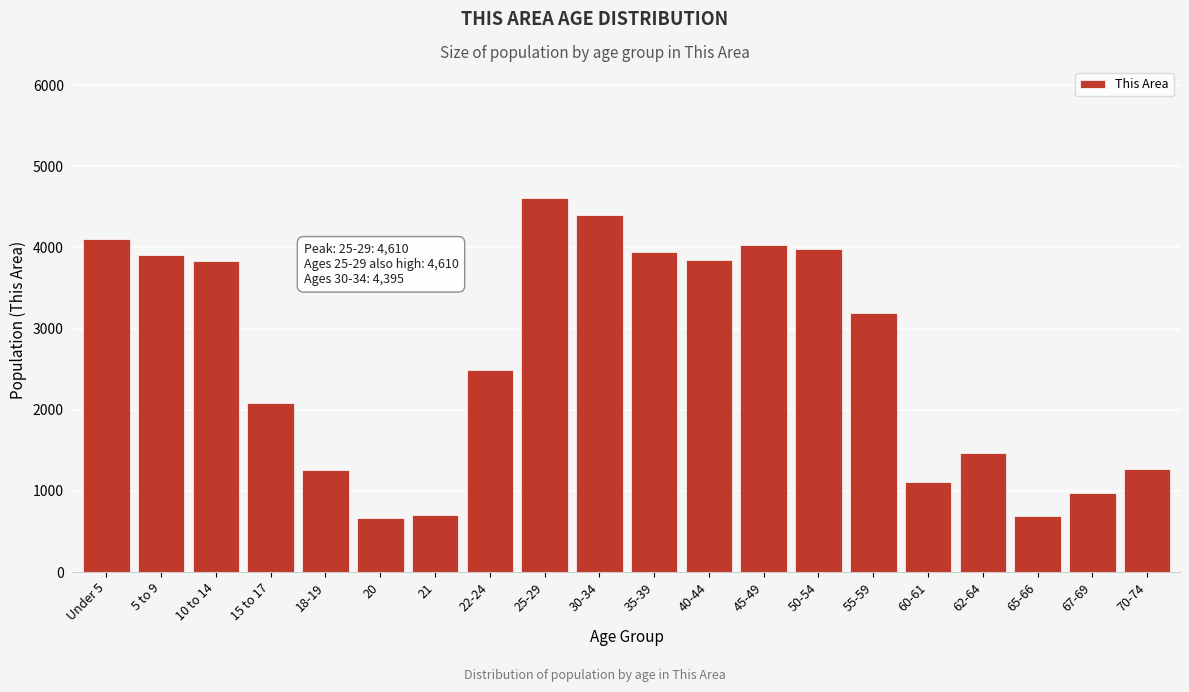

What is the greatest value displayed?

4610